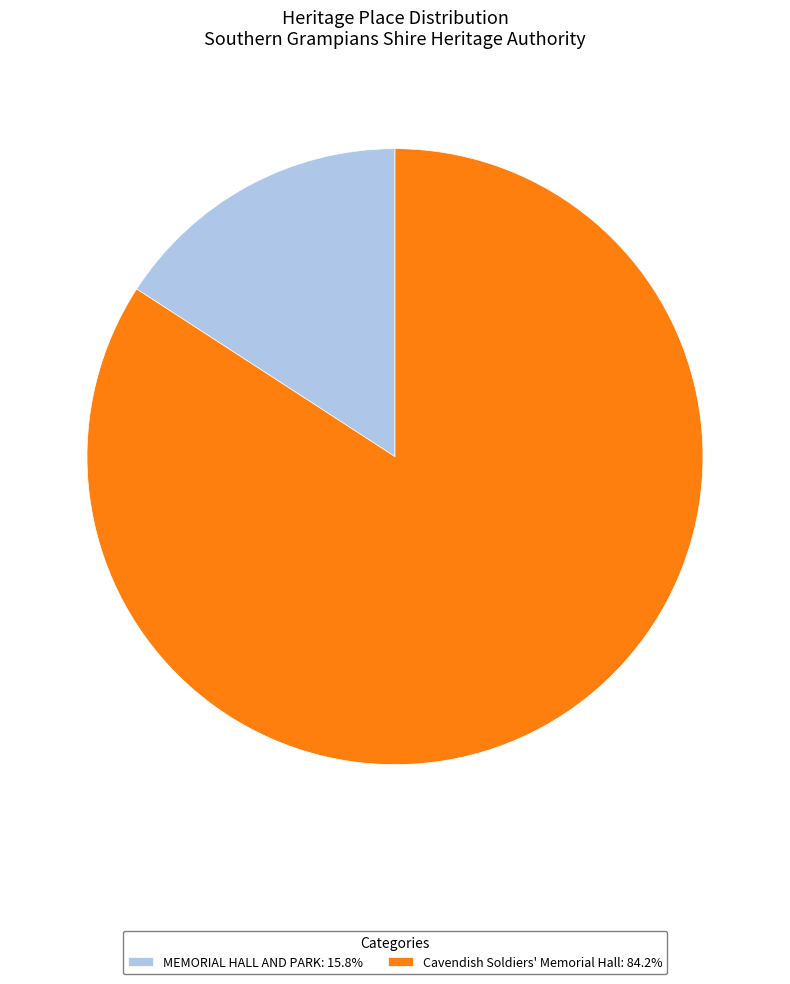

Combined, do Cavendish Soldiers' Memorial Hall: 84.2% and MEMORIAL HALL AND PARK: 15.8% account for over 50%?

Yes